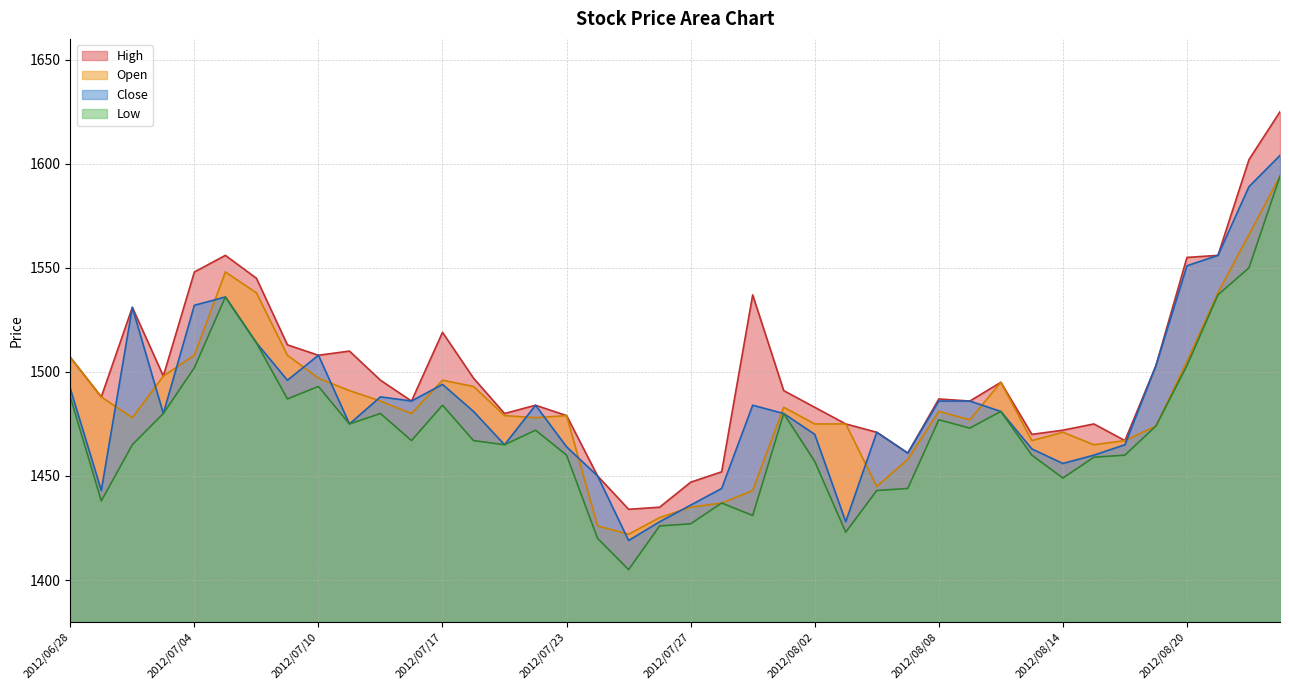

What are all the series names shown in the legend?

High, Open, Close, Low